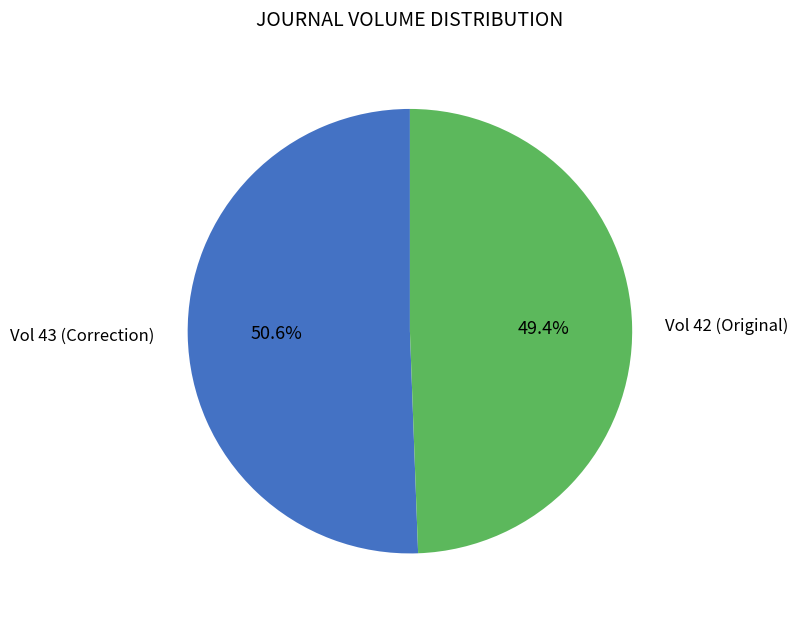

Does any single category account for the majority?

Yes